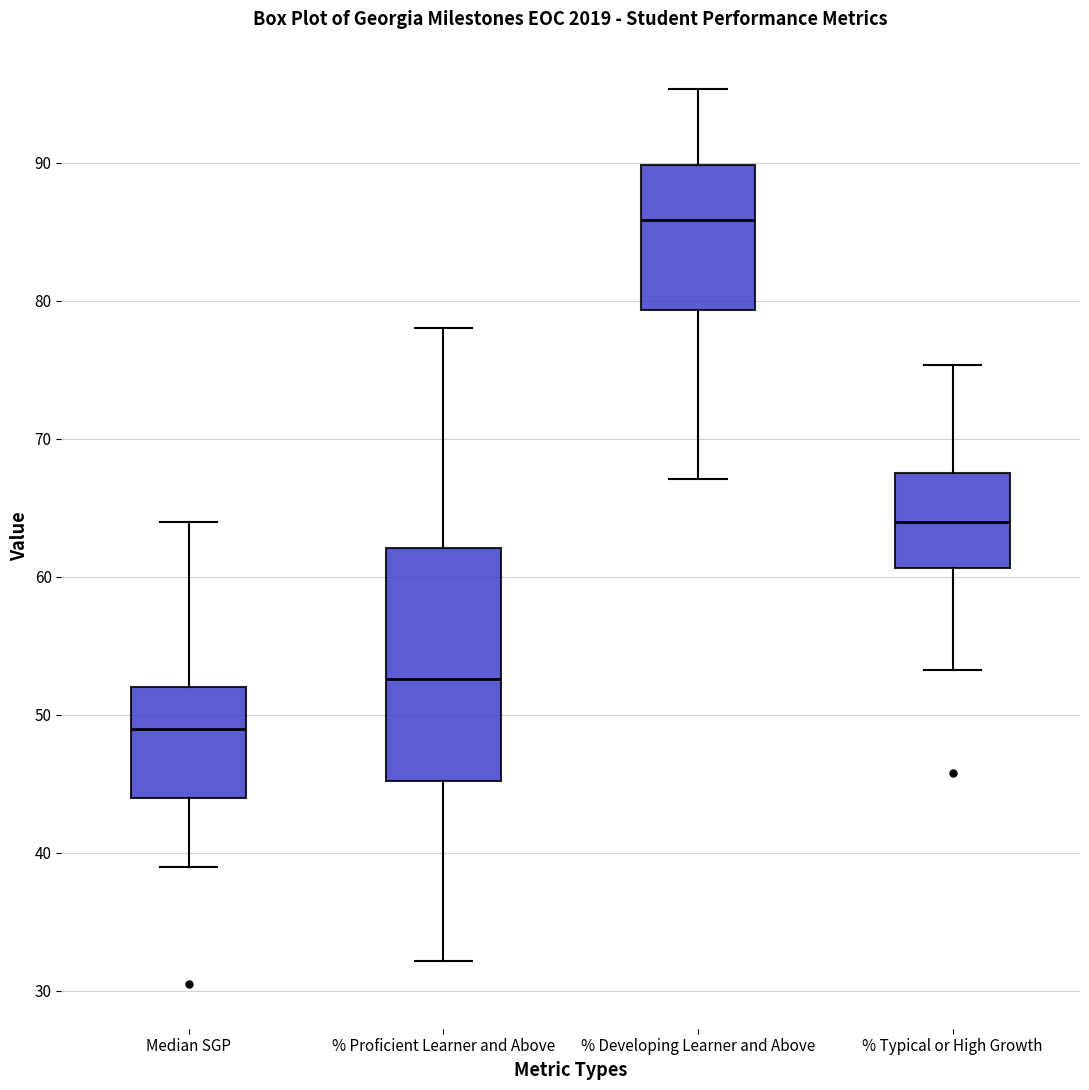

Reading left to right, transcribe this box plot: for each box, give where its median line is, the range the box spans, and where its two whiskers end, as read against the y-axis. The values are not printed on the chart, so give them approximately, as read against the axis.

Median SGP: median 49, box 44 to 52, whiskers 39 to 64
% Proficient Learner and Above: median 53, box 45 to 62, whiskers 32 to 78
% Developing Learner and Above: median 86, box 79 to 90, whiskers 67 to 95
% Typical or High Growth: median 64, box 61 to 68, whiskers 53 to 75